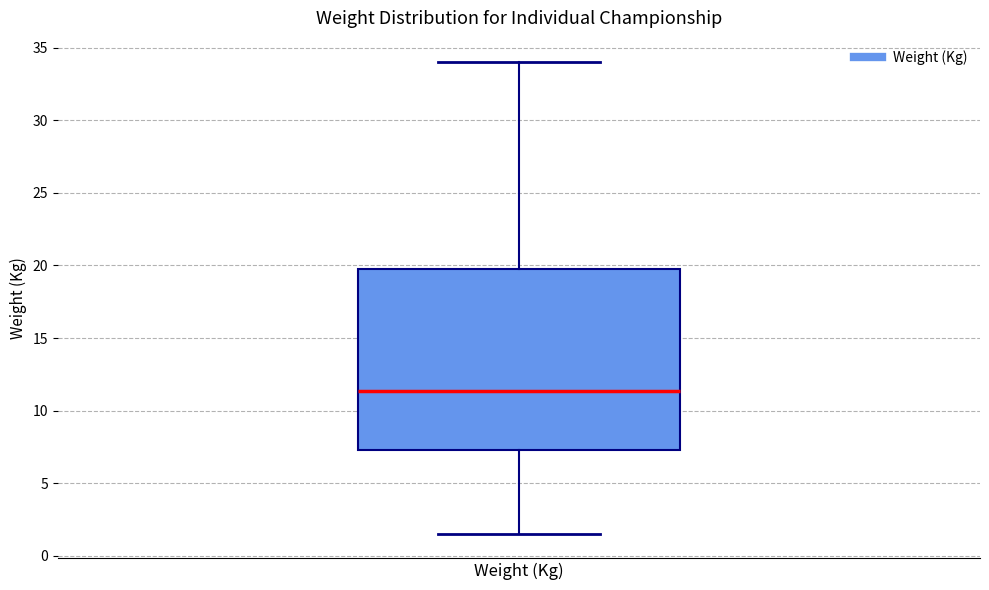

Transcribe this box plot: give where the median line is, the range the box spans, and where the two whiskers end, as read against the y-axis. The values are not printed on the chart, so give them approximately, as read against the axis.

median 11.5, box 7.5 to 20.0, whiskers 1.5 to 34.0